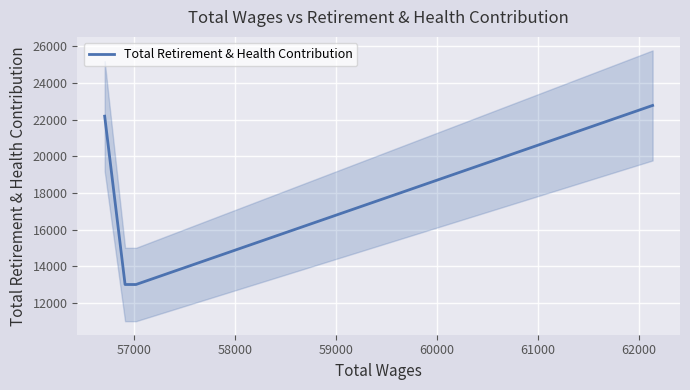

True or false: Total Retirement & Health Contribution has more than 1 interior local peaks.

False